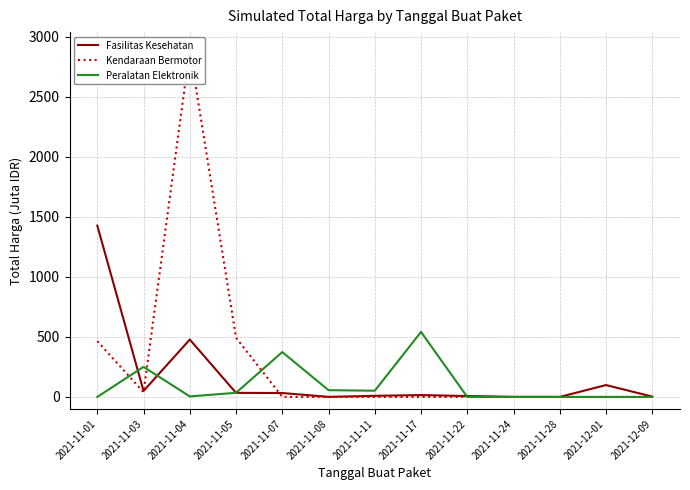

Which category has the lowest value in the Peralatan Elektronik series?

2021-11-01